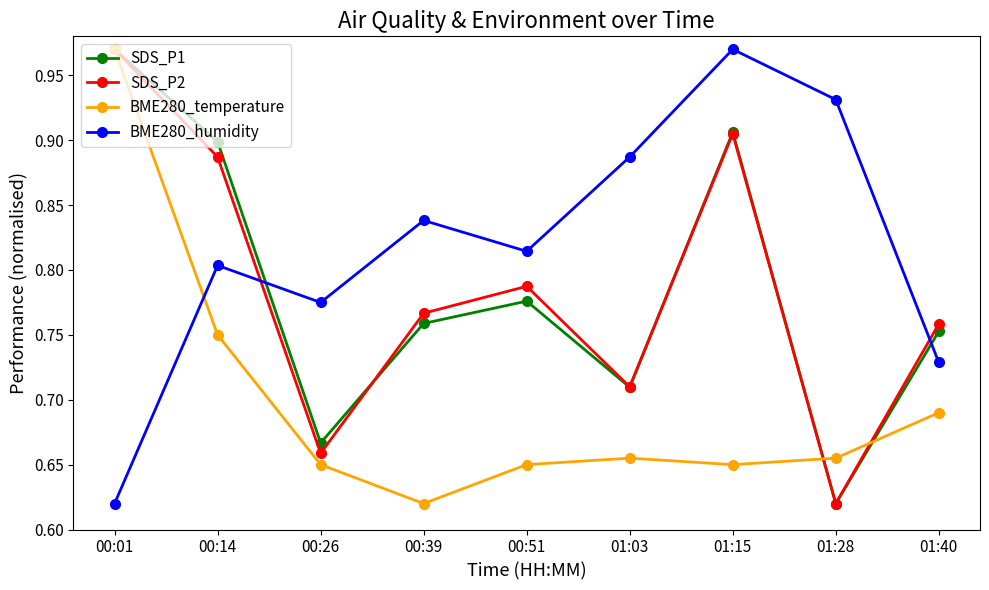

At which category is the sum across all series the highest?

00:01